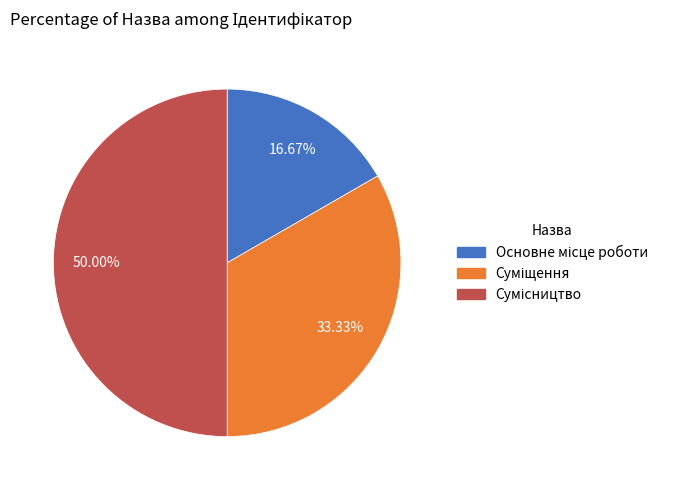

What is the change in value from Основне місце роботи to Суміщення?

+1